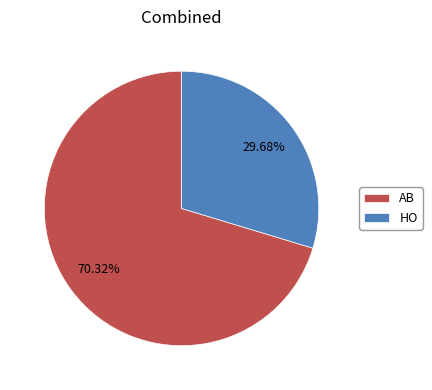

To the nearest percent, what percentage of the pie is HO?

30%